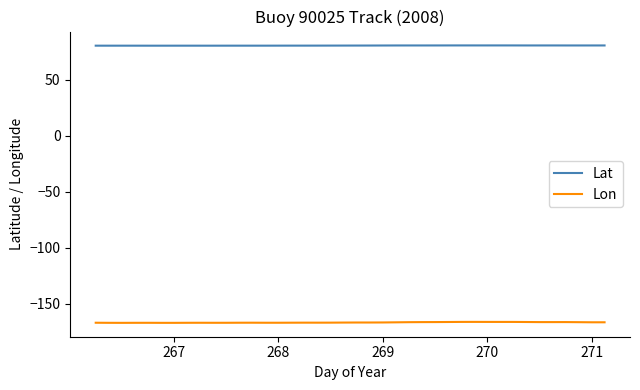

Which series has the largest range (max minus min)?

Lon